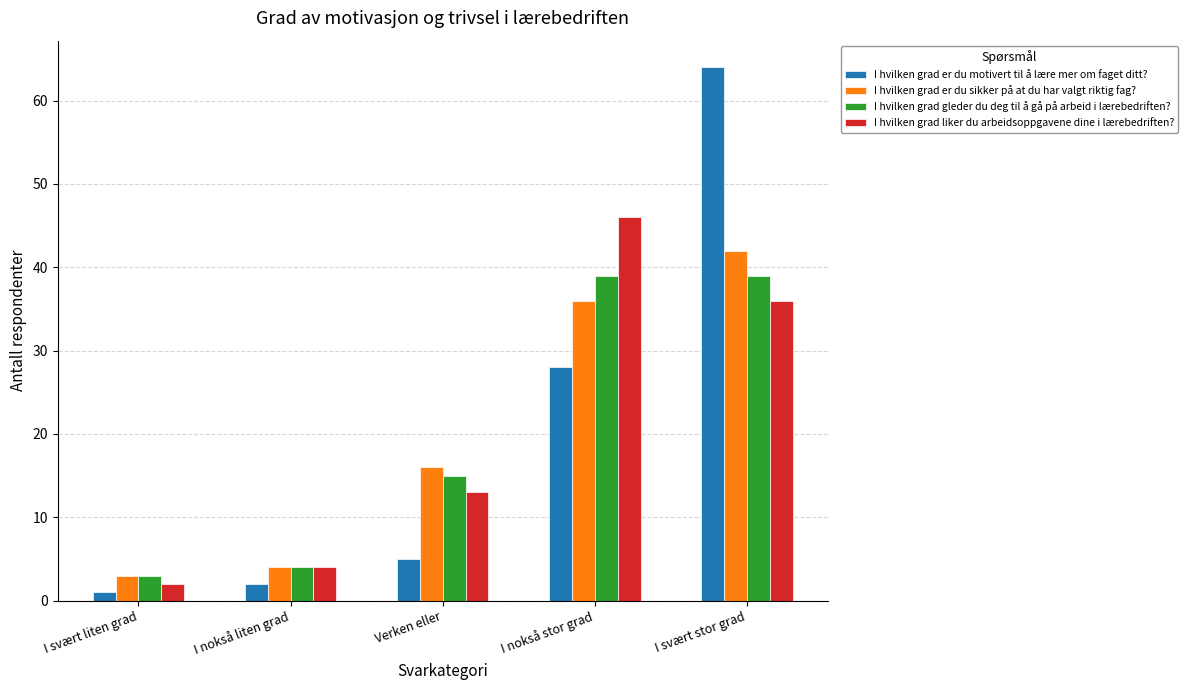

What are all the series names shown in the legend?

I hvilken grad er du motivert til å lære mer om faget ditt?, I hvilken grad er du sikker på at du har valgt riktig fag?, I hvilken grad gleder du deg til å gå på arbeid i lærebedriften?, I hvilken grad liker du arbeidsoppgavene dine i lærebedriften?